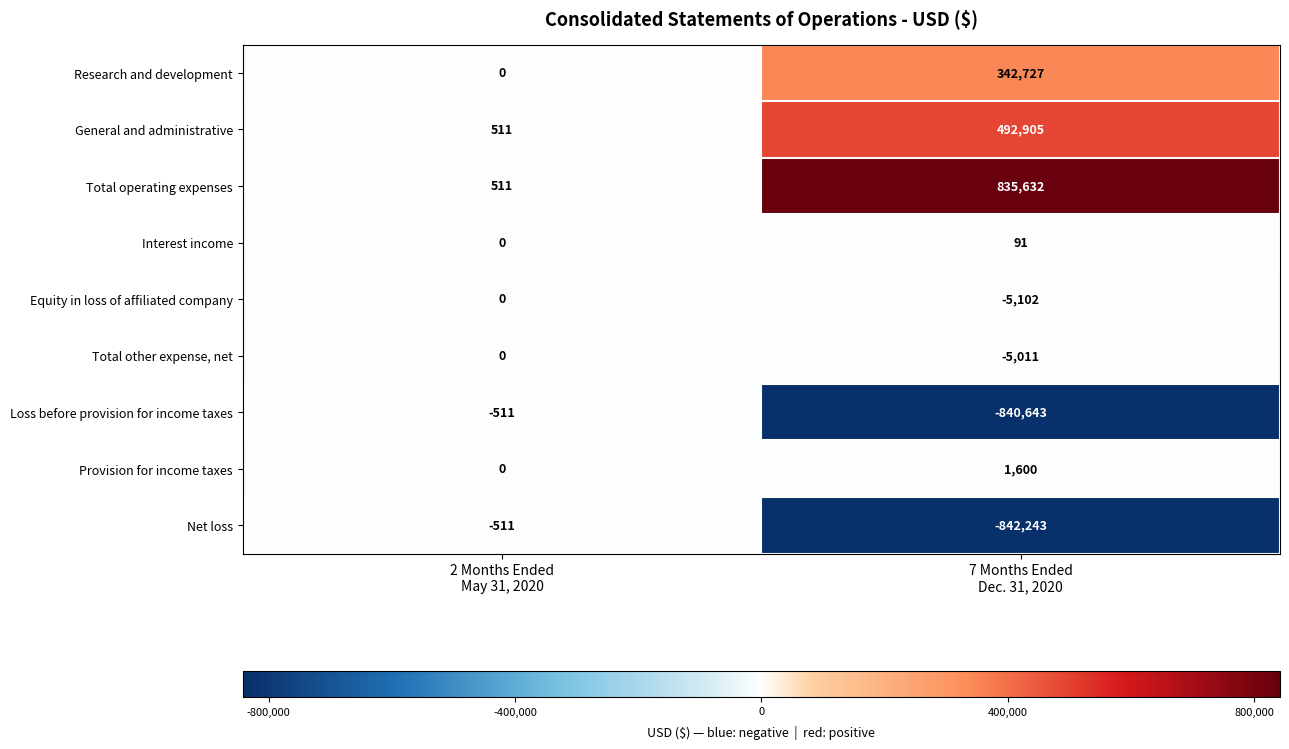

What is the smallest value displayed?

-842243